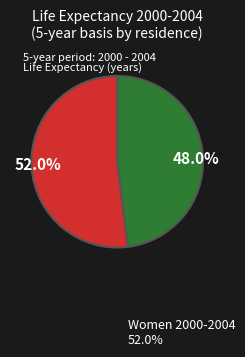

Which category accounts for the majority?

52.0%